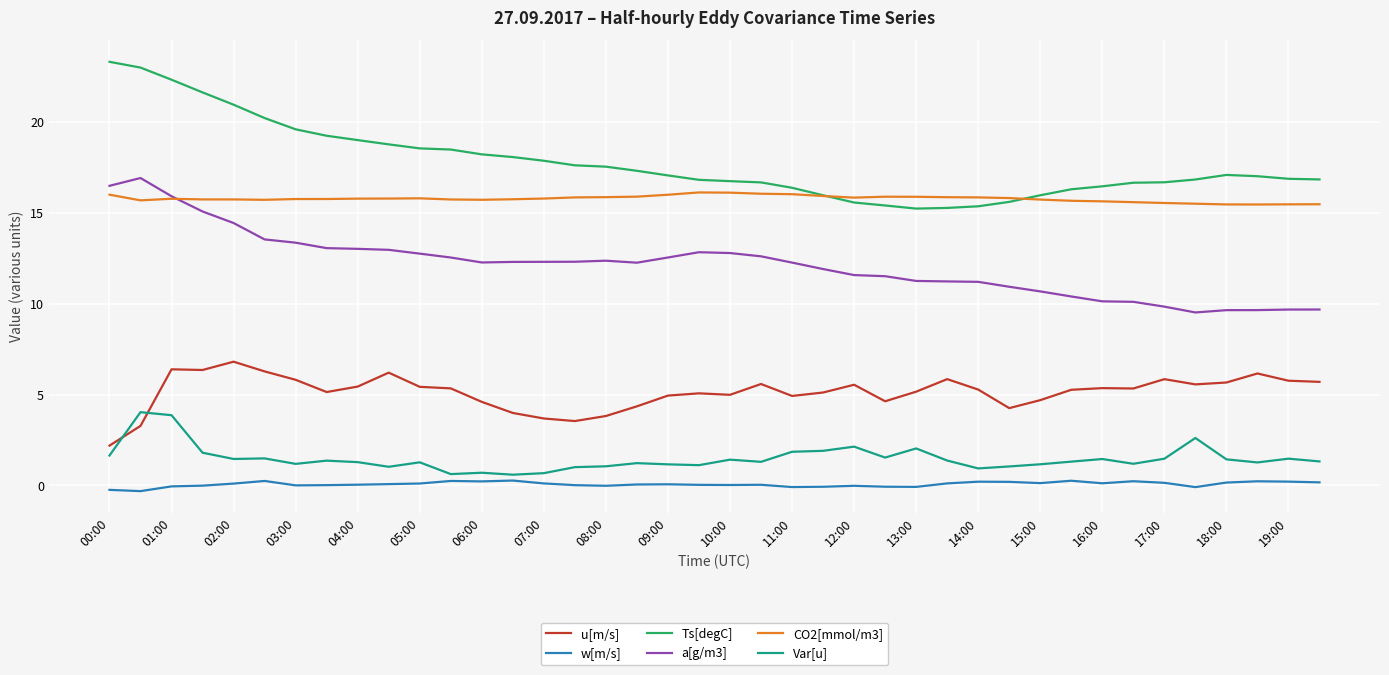

How many intersections are there between Ts[degC] and CO2[mmol/m3]?

2